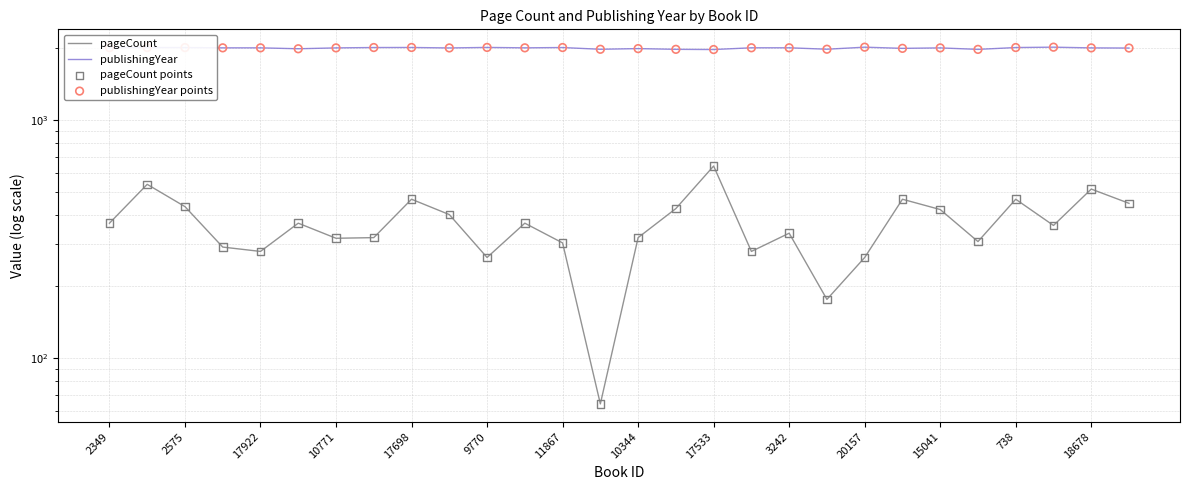

At which category is the sum across all series the highest?

17533